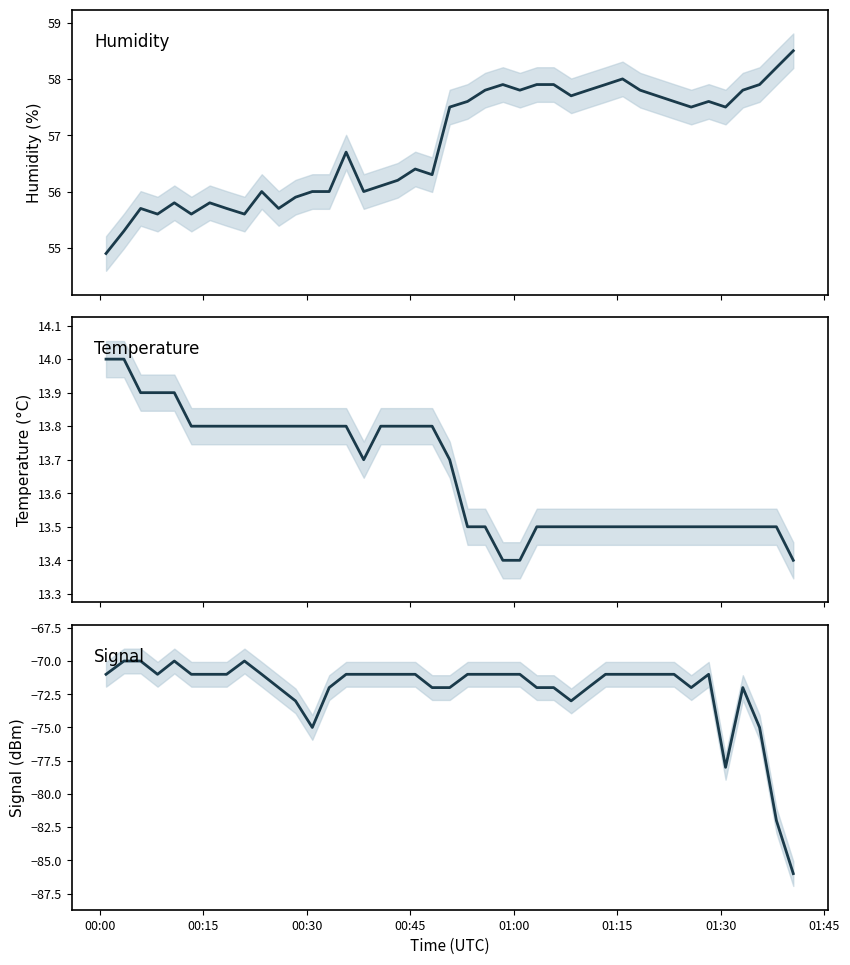

The value of Signal at 00:00 is -119.5. True or false?

False